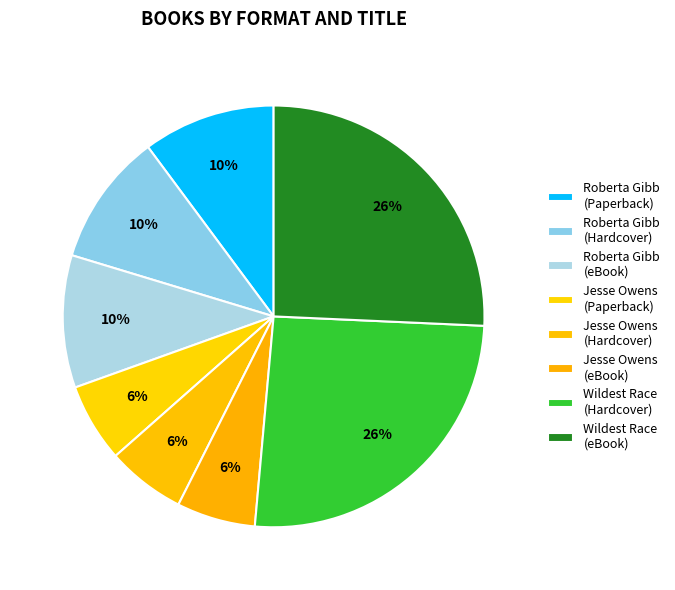

Is there a majority slice in this chart?

No